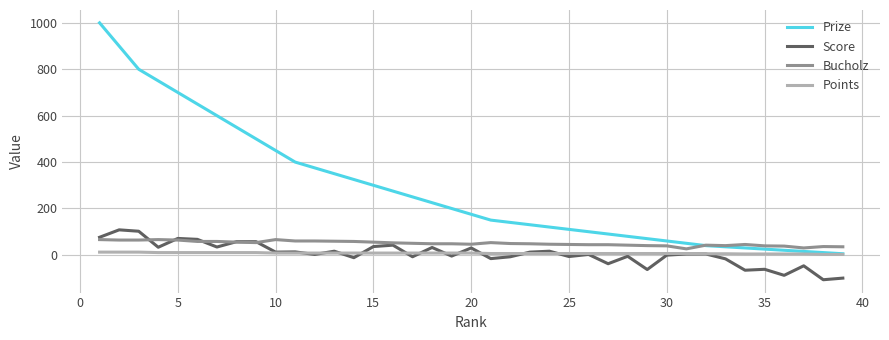

Which series has the largest range (max minus min)?

Prize